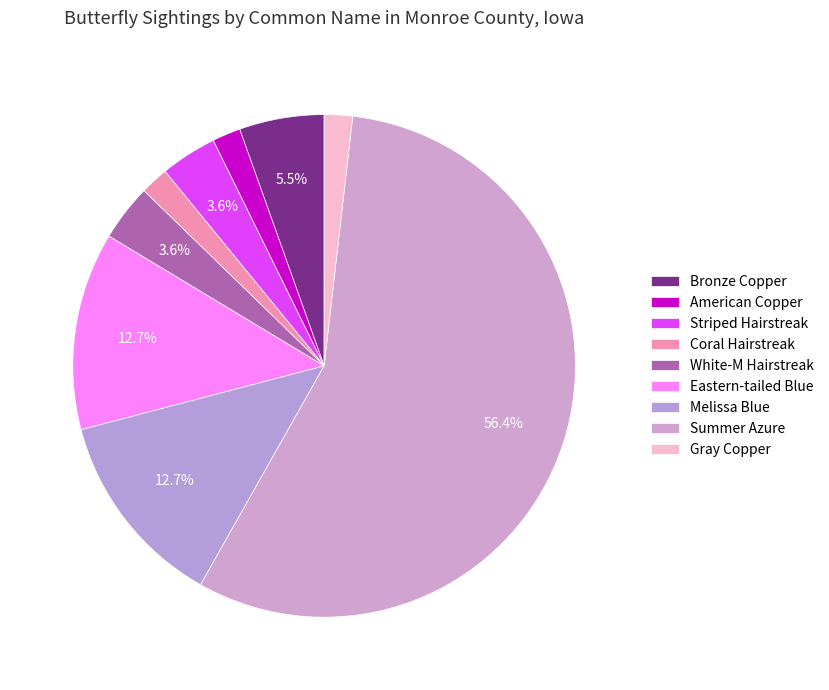

Is it true that White-M Hairstreak is 4% of the pie?

True